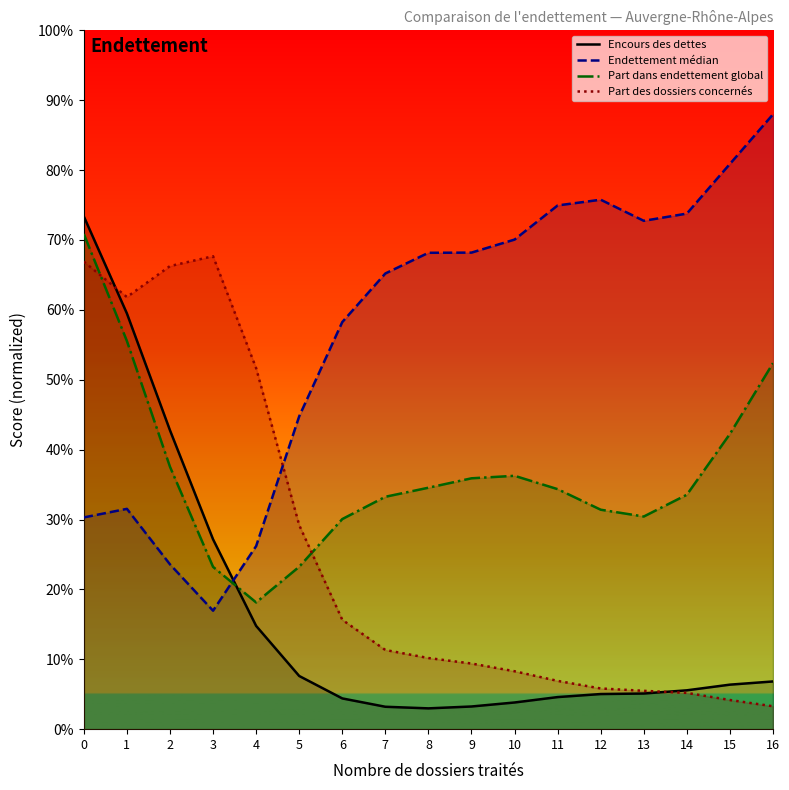

How many times do Encours des dettes and Endettement médian cross each other?

1